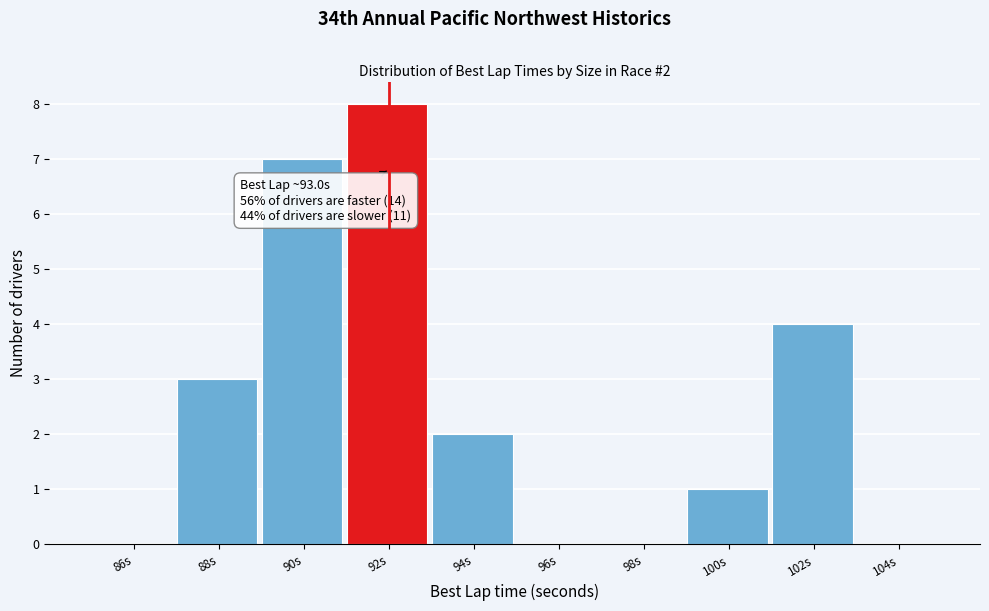

Reading left to right, transcribe all the data shown in this chart.

86s=0	88s=3	90s=7	92s=8	94s=2	96s=0	98s=0	100s=1	102s=4	104s=0